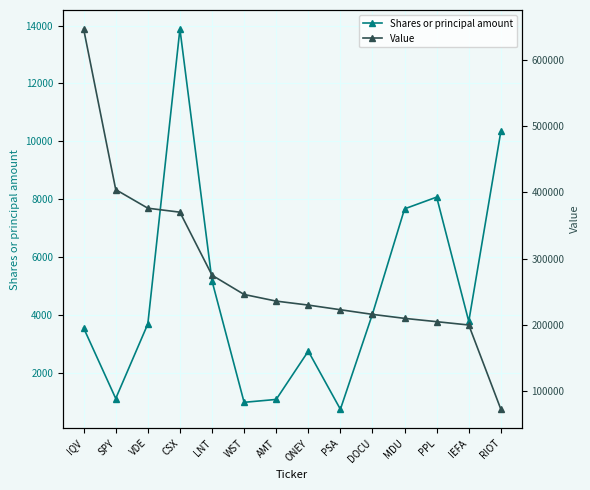

The value of Value at DOCU is 216000. True or false?

True